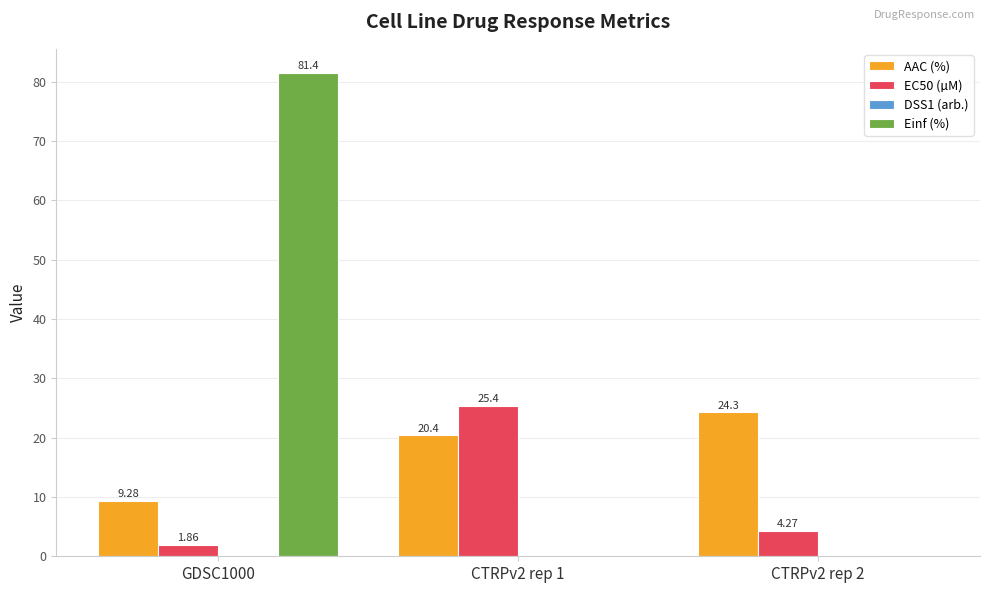

Between CTRPv2 rep 1 and CTRPv2 rep 2, which series saw the biggest shift?

EC50 (µM)